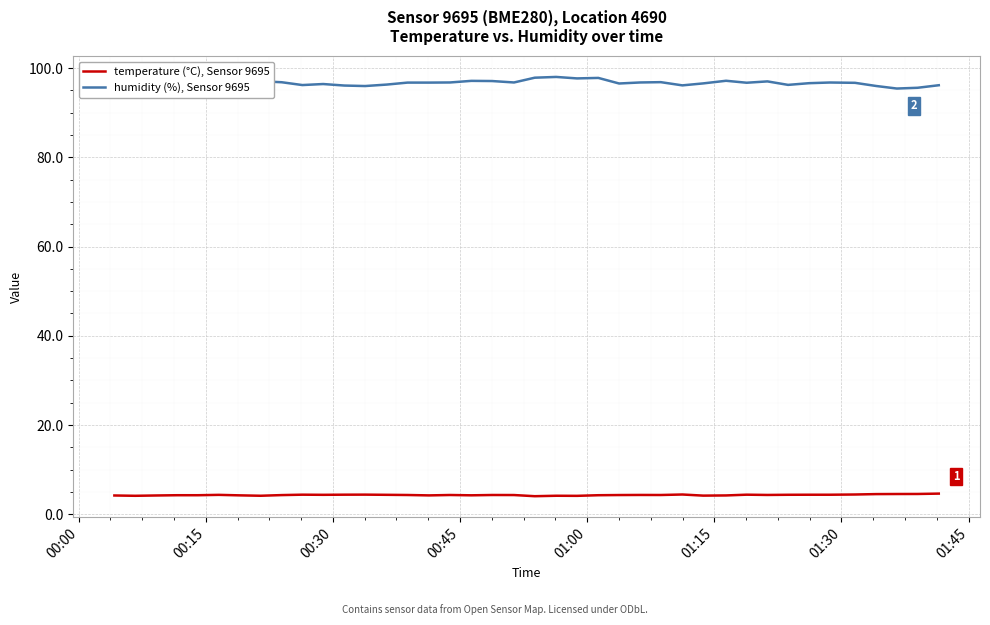

Does the chart have visible grid lines?

Yes